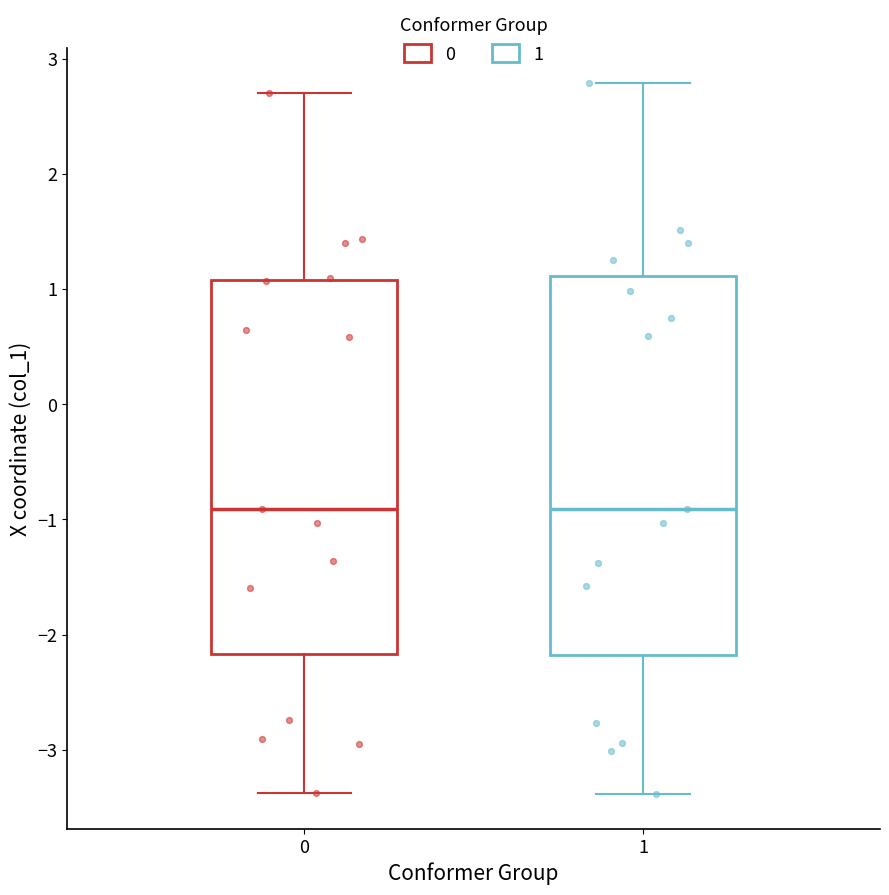

Reading left to right, transcribe this box plot: for each box, give where its median line is, the range the box spans, and where its two whiskers end, as read against the y-axis. The values are not printed on the chart, so give them approximately, as read against the axis.

0: median -0.9, box -2.2 to 1.1, whiskers -3.4 to 2.7
1: median -0.9, box -2.2 to 1.1, whiskers -3.4 to 2.8